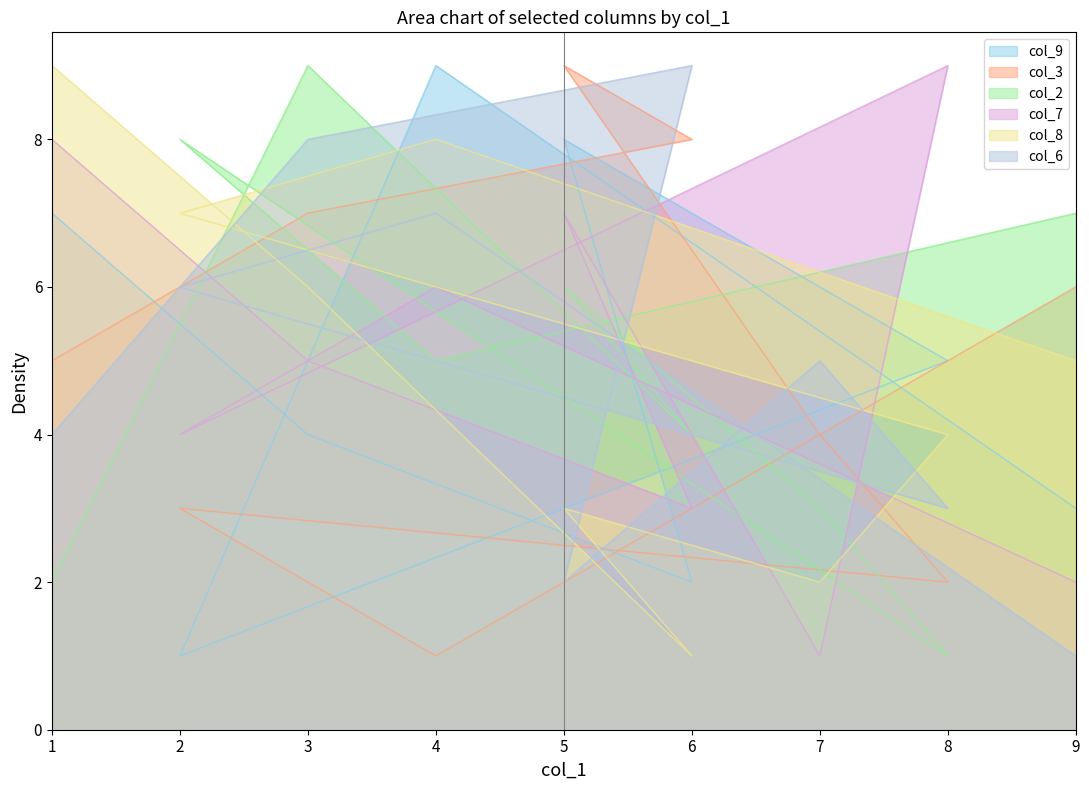

Which series changed the most between 9 and 2?

col_6